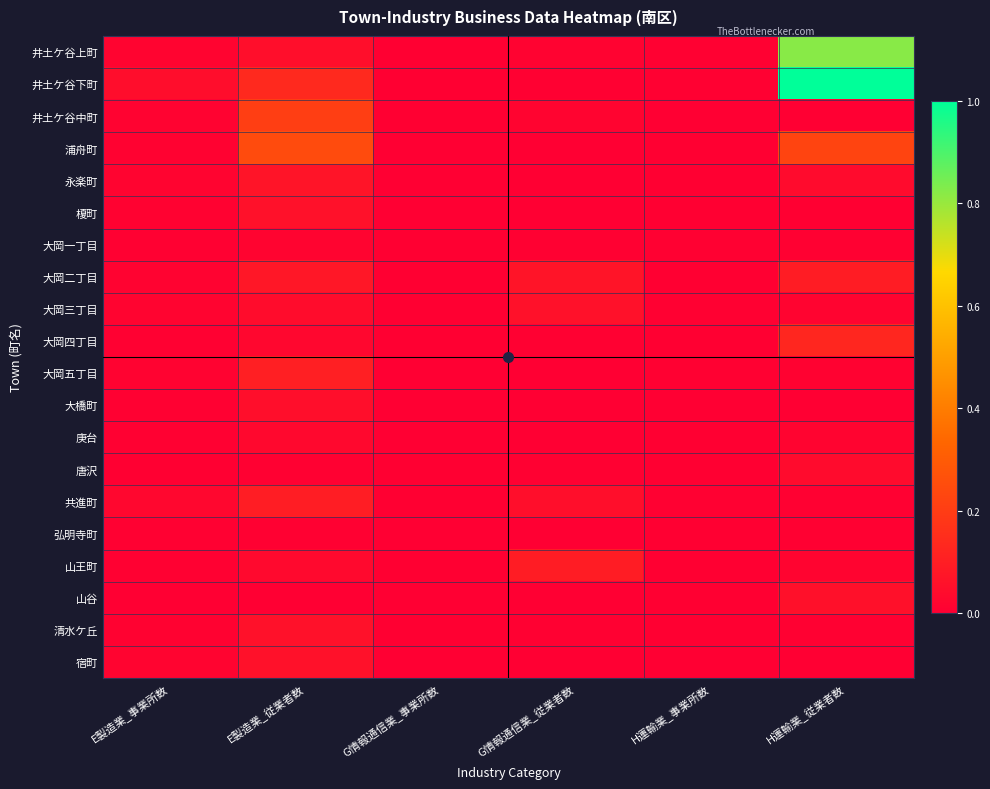

Reading left to right, transcribe all the data shown in this chart.

井土ケ谷上町: E製造業_事業所数=0.0	E製造業_従業者数=0.0	G情報通信業_事業所数=0.0	G情報通信業_従業者数=0.0	H運輸業_事業所数=0.0	H運輸業_従業者数=0.8
井土ケ谷下町: E製造業_事業所数=0.0	E製造業_従業者数=0.1	G情報通信業_事業所数=0.0	G情報通信業_従業者数=0.0	H運輸業_事業所数=0.0	H運輸業_従業者数=1.0
井土ケ谷中町: E製造業_事業所数=0.0	E製造業_従業者数=0.2	G情報通信業_事業所数=0.0	G情報通信業_従業者数=0.0	H運輸業_事業所数=0.0	H運輸業_従業者数=0.0
浦舟町: E製造業_事業所数=0.0	E製造業_従業者数=0.2	G情報通信業_事業所数=0.0	G情報通信業_従業者数=0.0	H運輸業_事業所数=0.0	H運輸業_従業者数=0.2
永楽町: E製造業_事業所数=0.0	E製造業_従業者数=0.1	G情報通信業_事業所数=0.0	G情報通信業_従業者数=0.0	H運輸業_事業所数=0.0	H運輸業_従業者数=0.0
榎町: E製造業_事業所数=0.0	E製造業_従業者数=0.1	G情報通信業_事業所数=0.0	G情報通信業_従業者数=0.0	H運輸業_事業所数=0.0	H運輸業_従業者数=0.0
大岡一丁目: E製造業_事業所数=0.0	E製造業_従業者数=0.0	G情報通信業_事業所数=0.0	G情報通信業_従業者数=0.0	H運輸業_事業所数=0.0	H運輸業_従業者数=0.0
大岡二丁目: E製造業_事業所数=0.0	E製造業_従業者数=0.1	G情報通信業_事業所数=0.0	G情報通信業_従業者数=0.1	H運輸業_事業所数=0.0	H運輸業_従業者数=0.1
大岡三丁目: E製造業_事業所数=0.0	E製造業_従業者数=0.0	G情報通信業_事業所数=0.0	G情報通信業_従業者数=0.1	H運輸業_事業所数=0.0	H運輸業_従業者数=0.0
大岡四丁目: E製造業_事業所数=0.0	E製造業_従業者数=0.0	G情報通信業_事業所数=0.0	G情報通信業_従業者数=0.0	H運輸業_事業所数=0.0	H運輸業_従業者数=0.1
大岡五丁目: E製造業_事業所数=0.0	E製造業_従業者数=0.1	G情報通信業_事業所数=0.0	G情報通信業_従業者数=0.0	H運輸業_事業所数=0.0	H運輸業_従業者数=0.0
大橋町: E製造業_事業所数=0.0	E製造業_従業者数=0.0	G情報通信業_事業所数=0.0	G情報通信業_従業者数=0.0	H運輸業_事業所数=0.0	H運輸業_従業者数=0.0
庚台: E製造業_事業所数=0.0	E製造業_従業者数=0.0	G情報通信業_事業所数=0.0	G情報通信業_従業者数=0.0	H運輸業_事業所数=0.0	H運輸業_従業者数=0.0
唐沢: E製造業_事業所数=0.0	E製造業_従業者数=0.0	G情報通信業_事業所数=0.0	G情報通信業_従業者数=0.0	H運輸業_事業所数=0.0	H運輸業_従業者数=0.0
共進町: E製造業_事業所数=0.0	E製造業_従業者数=0.1	G情報通信業_事業所数=0.0	G情報通信業_従業者数=0.0	H運輸業_事業所数=0.0	H運輸業_従業者数=0.0
弘明寺町: E製造業_事業所数=0.0	E製造業_従業者数=0.0	G情報通信業_事業所数=0.0	G情報通信業_従業者数=0.0	H運輸業_事業所数=0.0	H運輸業_従業者数=0.0
山王町: E製造業_事業所数=0.0	E製造業_従業者数=0.0	G情報通信業_事業所数=0.0	G情報通信業_従業者数=0.1	H運輸業_事業所数=0.0	H運輸業_従業者数=0.0
山谷: E製造業_事業所数=0.0	E製造業_従業者数=0.0	G情報通信業_事業所数=0.0	G情報通信業_従業者数=0.0	H運輸業_事業所数=0.0	H運輸業_従業者数=0.1
清水ケ丘: E製造業_事業所数=0.0	E製造業_従業者数=0.1	G情報通信業_事業所数=0.0	G情報通信業_従業者数=0.0	H運輸業_事業所数=0.0	H運輸業_従業者数=0.0
宿町: E製造業_事業所数=0.0	E製造業_従業者数=0.1	G情報通信業_事業所数=0.0	G情報通信業_従業者数=0.0	H運輸業_事業所数=0.0	H運輸業_従業者数=0.0